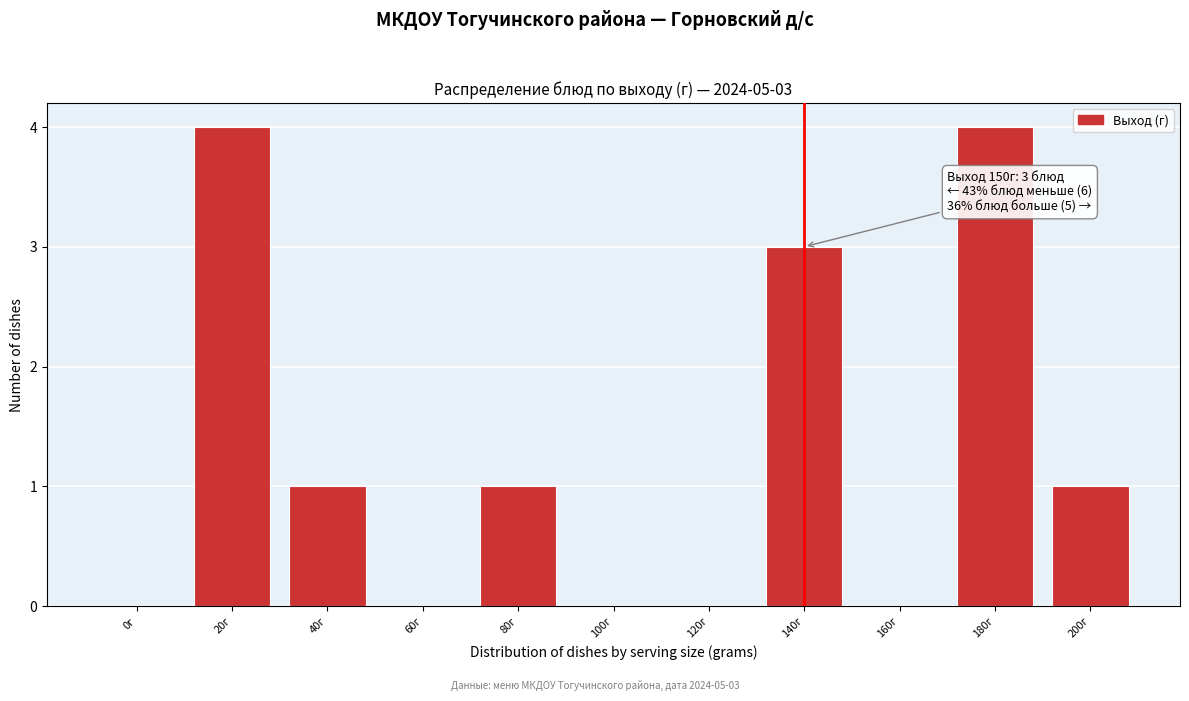

Reading left to right, extract all data points from this chart.

0г=0	20г=4	40г=1	60г=0	80г=1	100г=0	120г=0	140г=3	160г=0	180г=4	200г=1